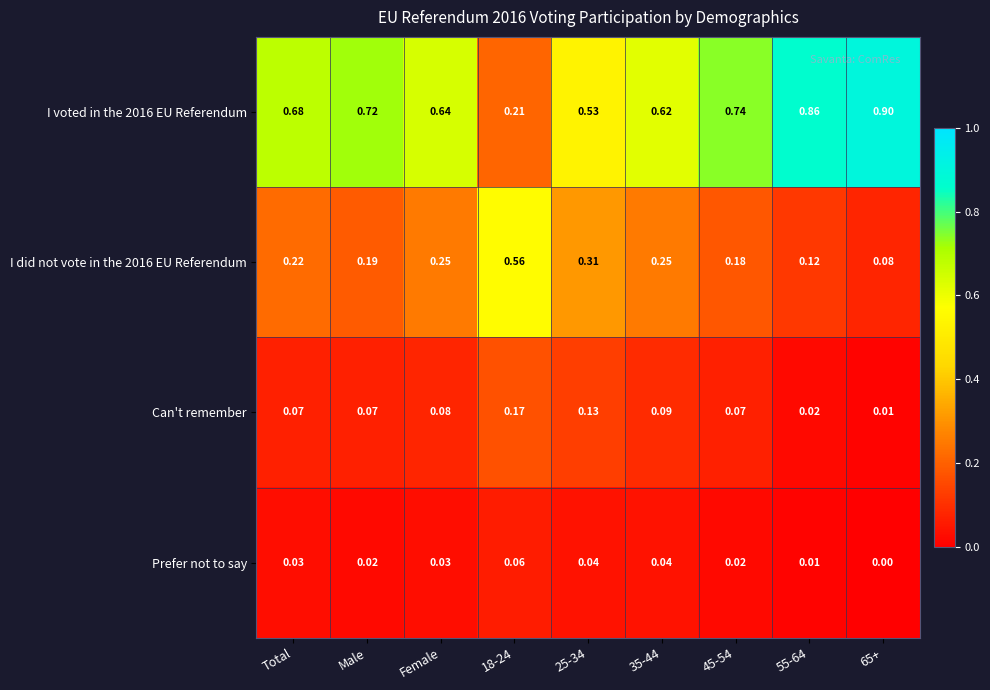

What is the maximum value shown in the chart?

0.9